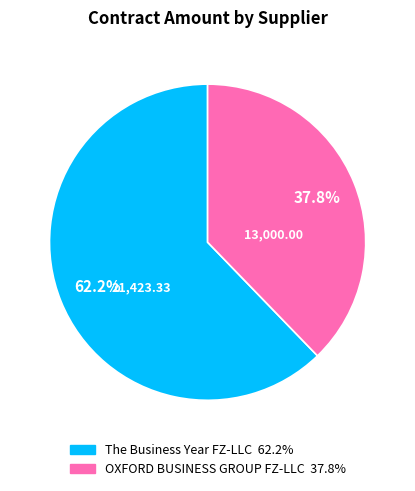

How many slices are in this pie chart?

2